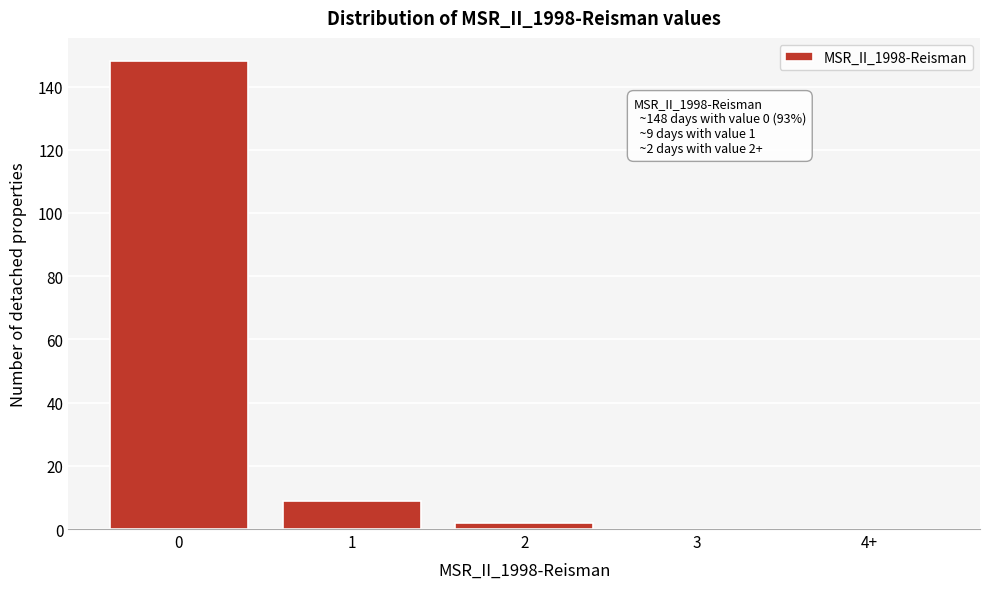

Reading left to right, what are all the values shown in this chart?

0=148	1=9	2=2	3=0	4+=0